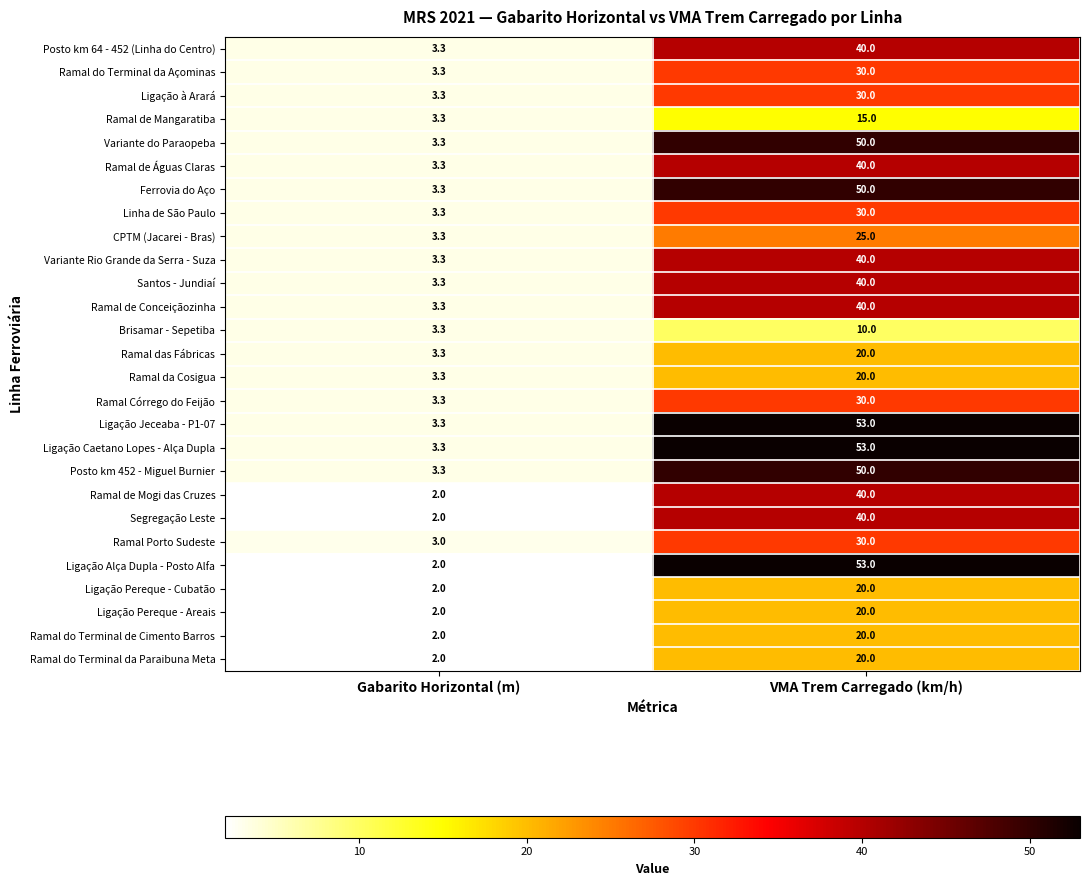

Which series has the widest spread of values?

Ligação Alça Dupla - Posto Alfa